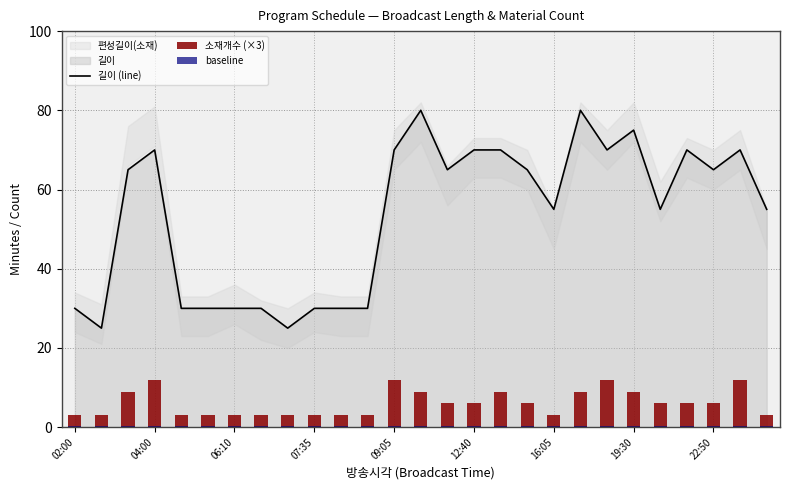

Are the bars grouped side by side (vs. stacked)?

Yes